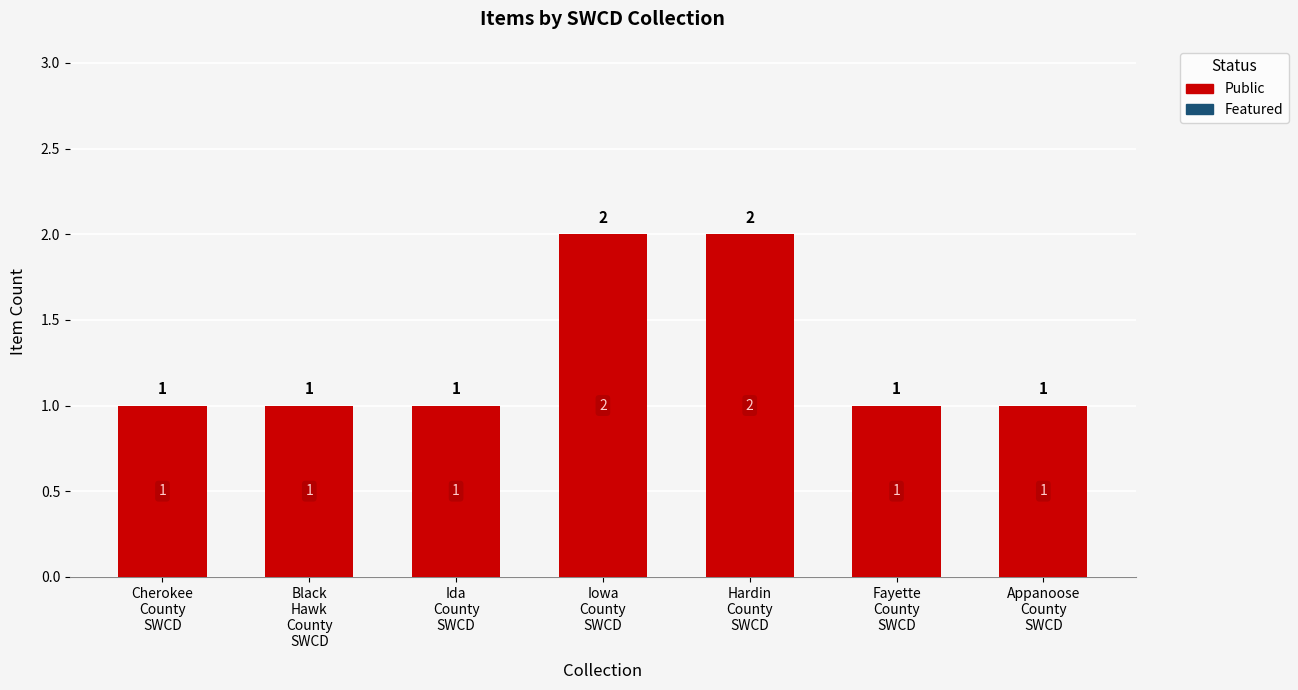

Count the values in the range 1 to 2.

7